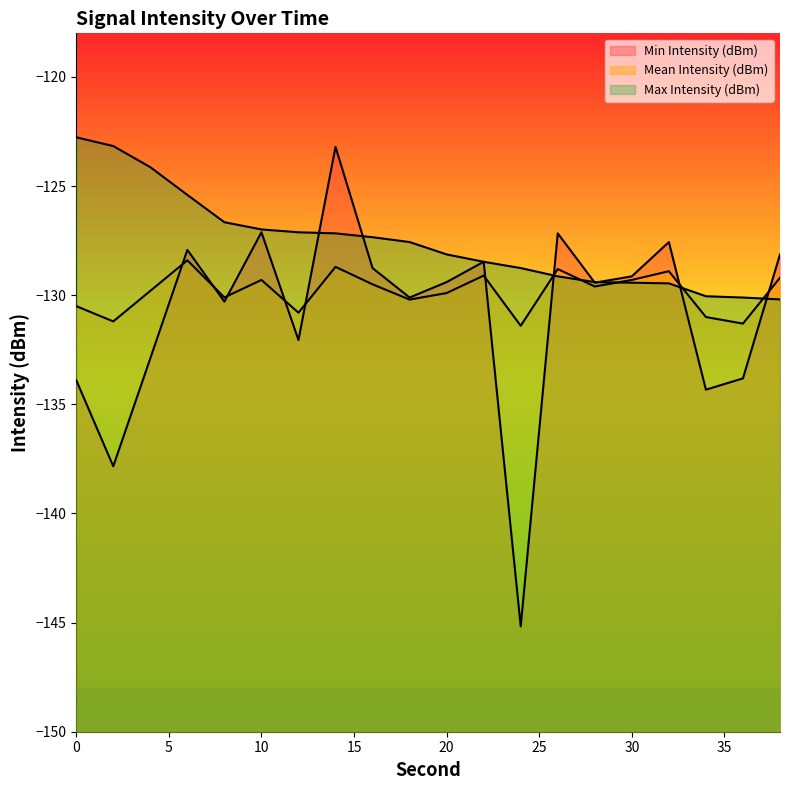

How many data points in Max Intensity (dBm) are above -127?

6